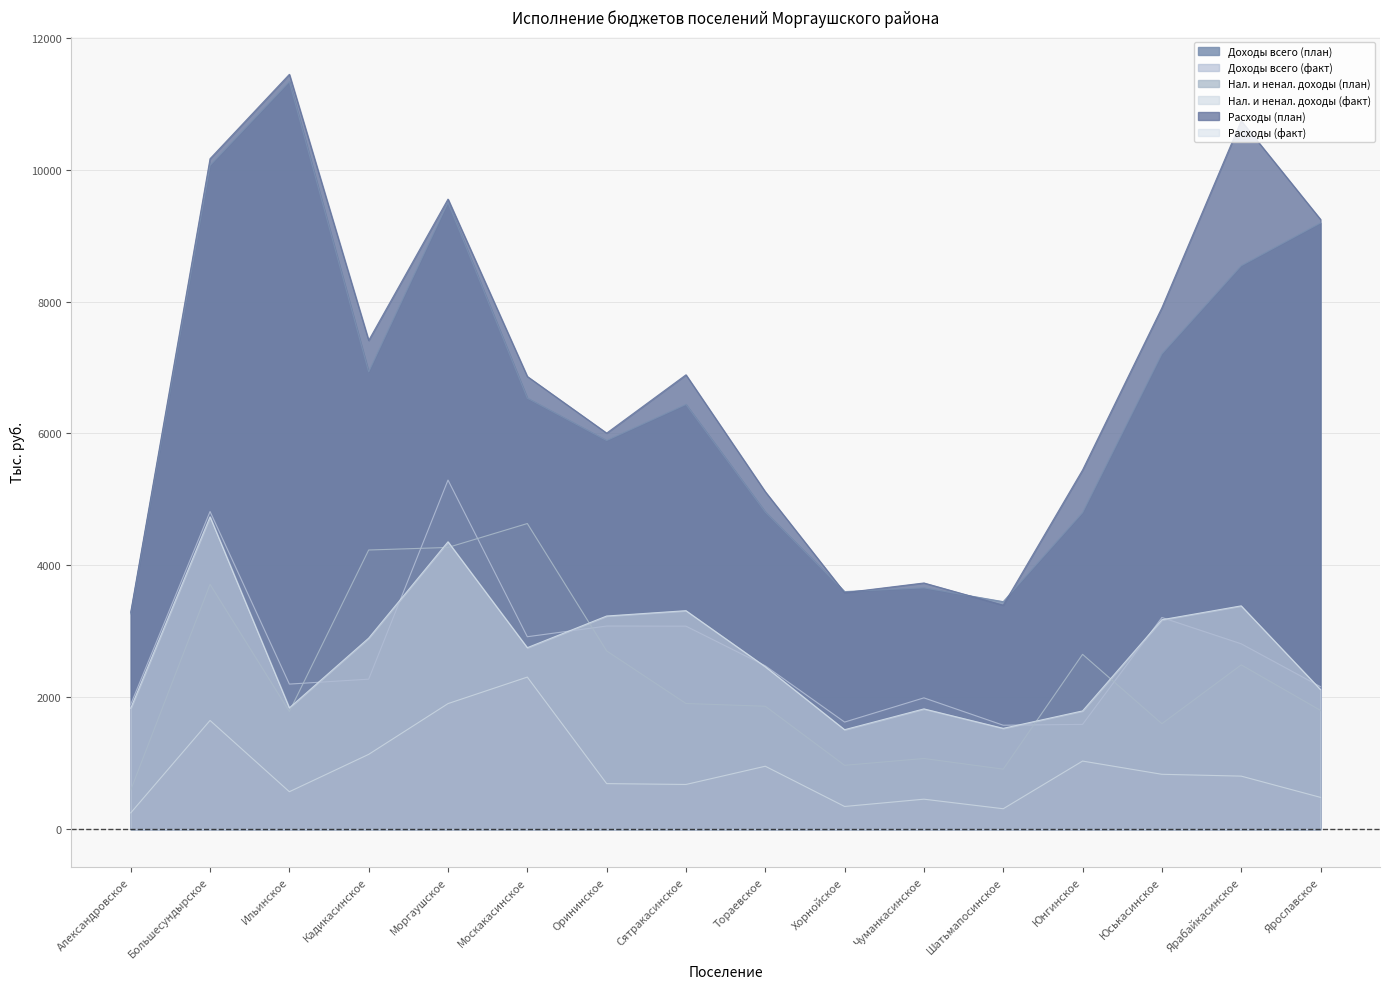

In Расходы (план), how many points are higher than both neighbors (excluding endpoints)?

5